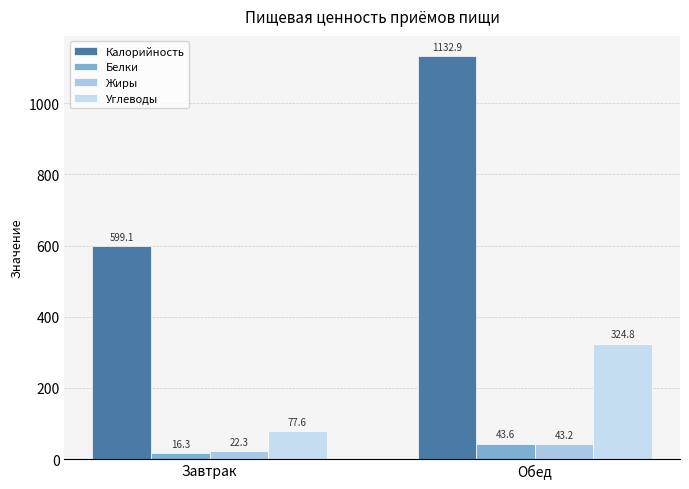

Which series has the largest total across all categories?

Калорийность